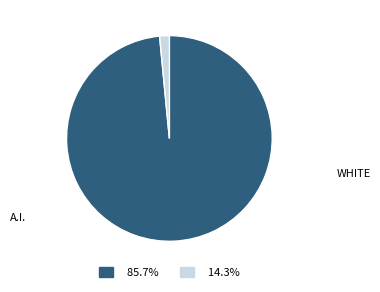

Which category has the biggest portion of the pie?

WHITE